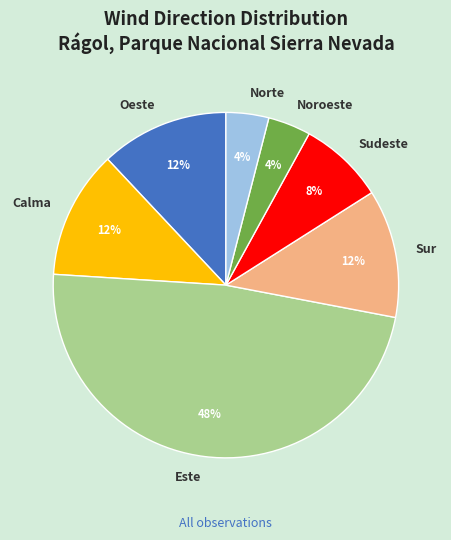

To the nearest percent, what percentage of the pie is Noroeste?

4%